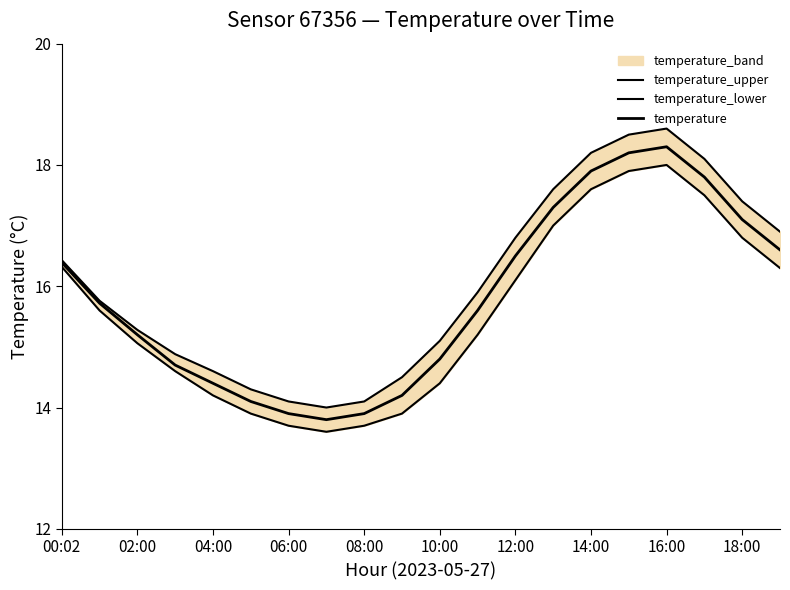

How many interior local valleys does the temperature series have?

1